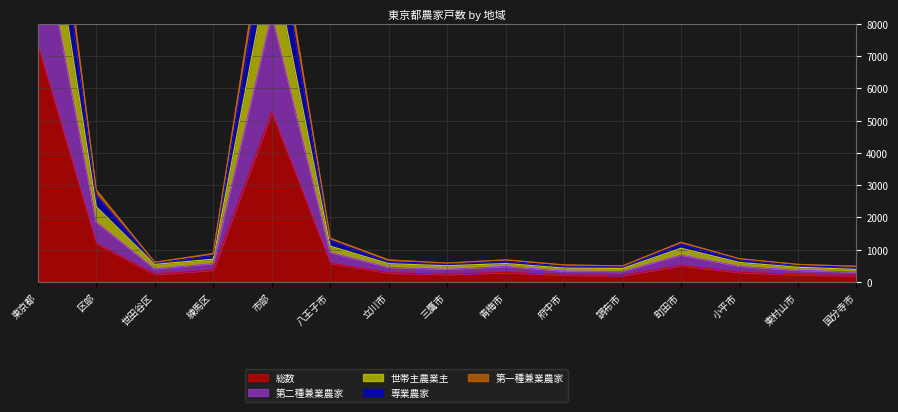

What are all the series names shown in the legend?

総数, 専業農家, 第一種兼業農家, 第二種兼業農家, 世帯主農業主